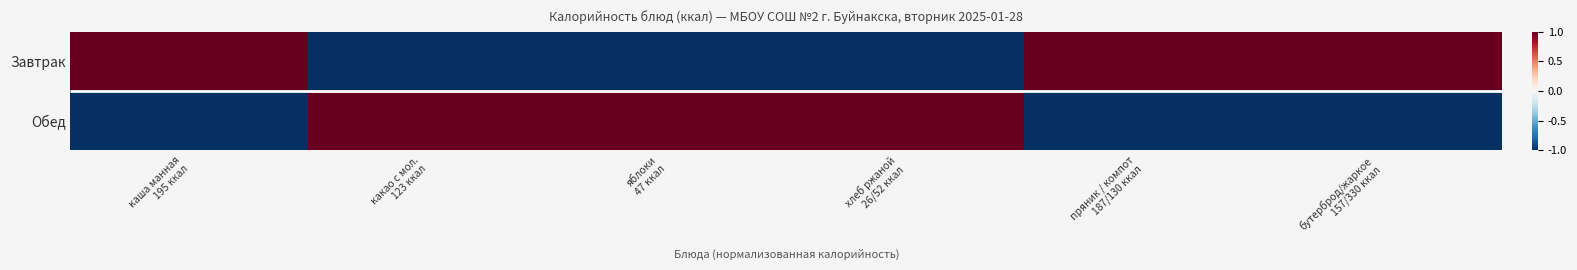

Which has a higher value, пряник / компот
187/130 ккал or бутерброд/жаркое
157/330 ккал?

бутерброд/жаркое
157/330 ккал